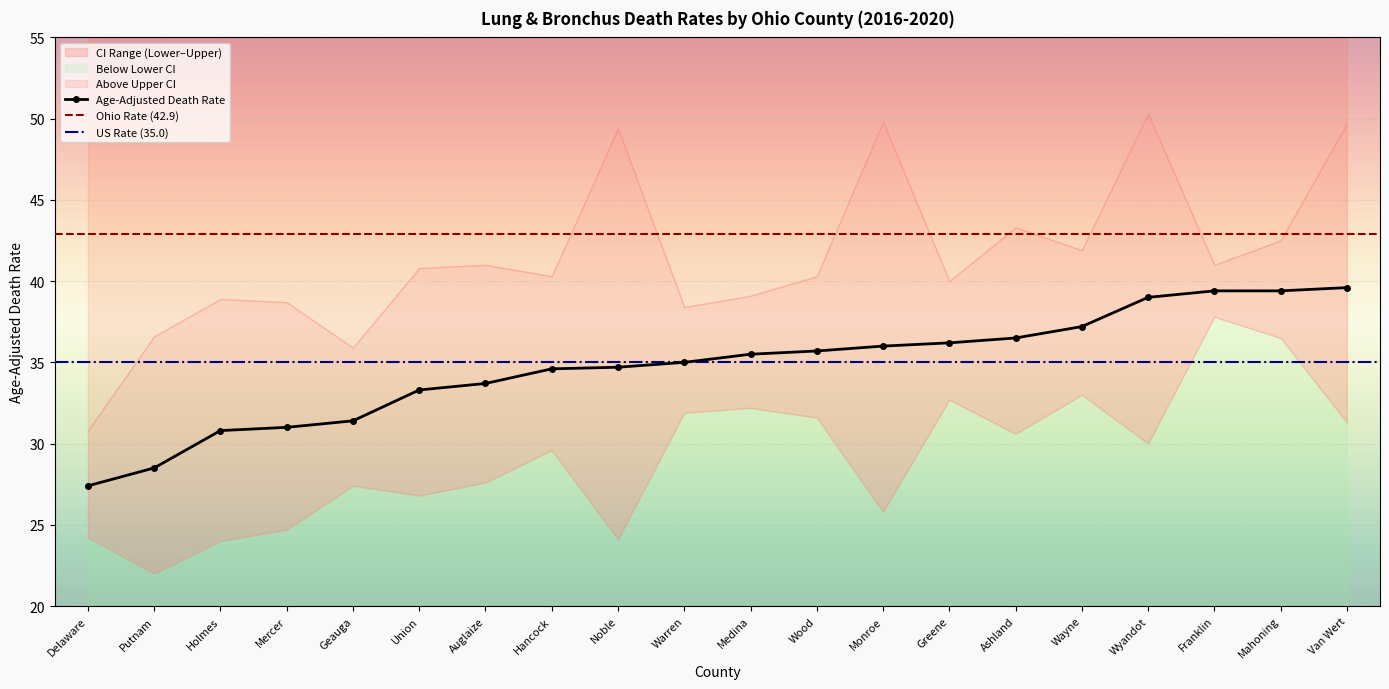

At Monroe, list the series in order from smallest to largest.

Lower CI (Rate), Age-Adjusted Death Rate, Upper CI (Rate)